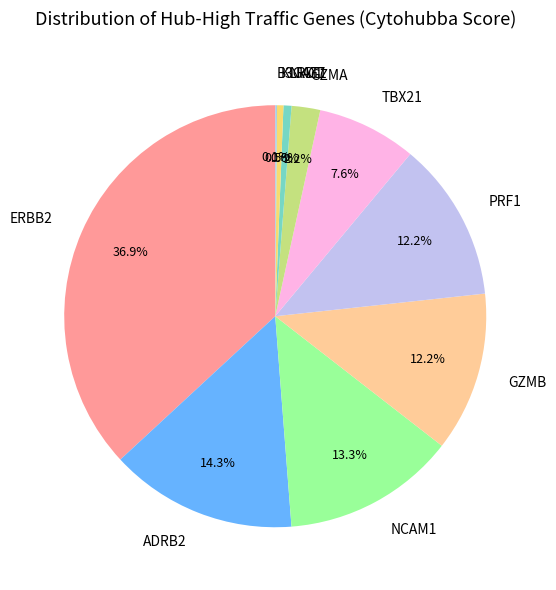

Combined, do GZMB and TBX21 account for over 50%?

No